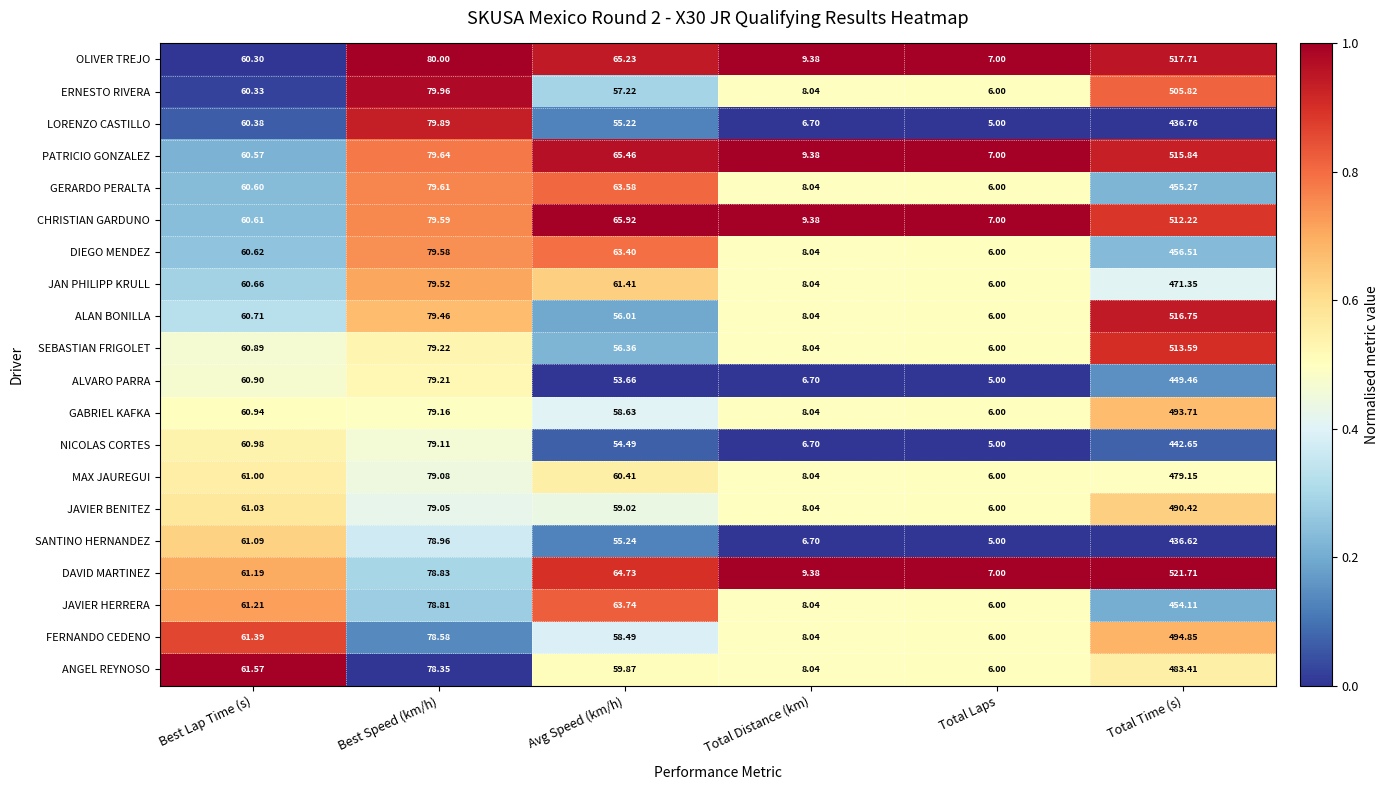

At which category is the sum across all series the highest?

Total Time (s)